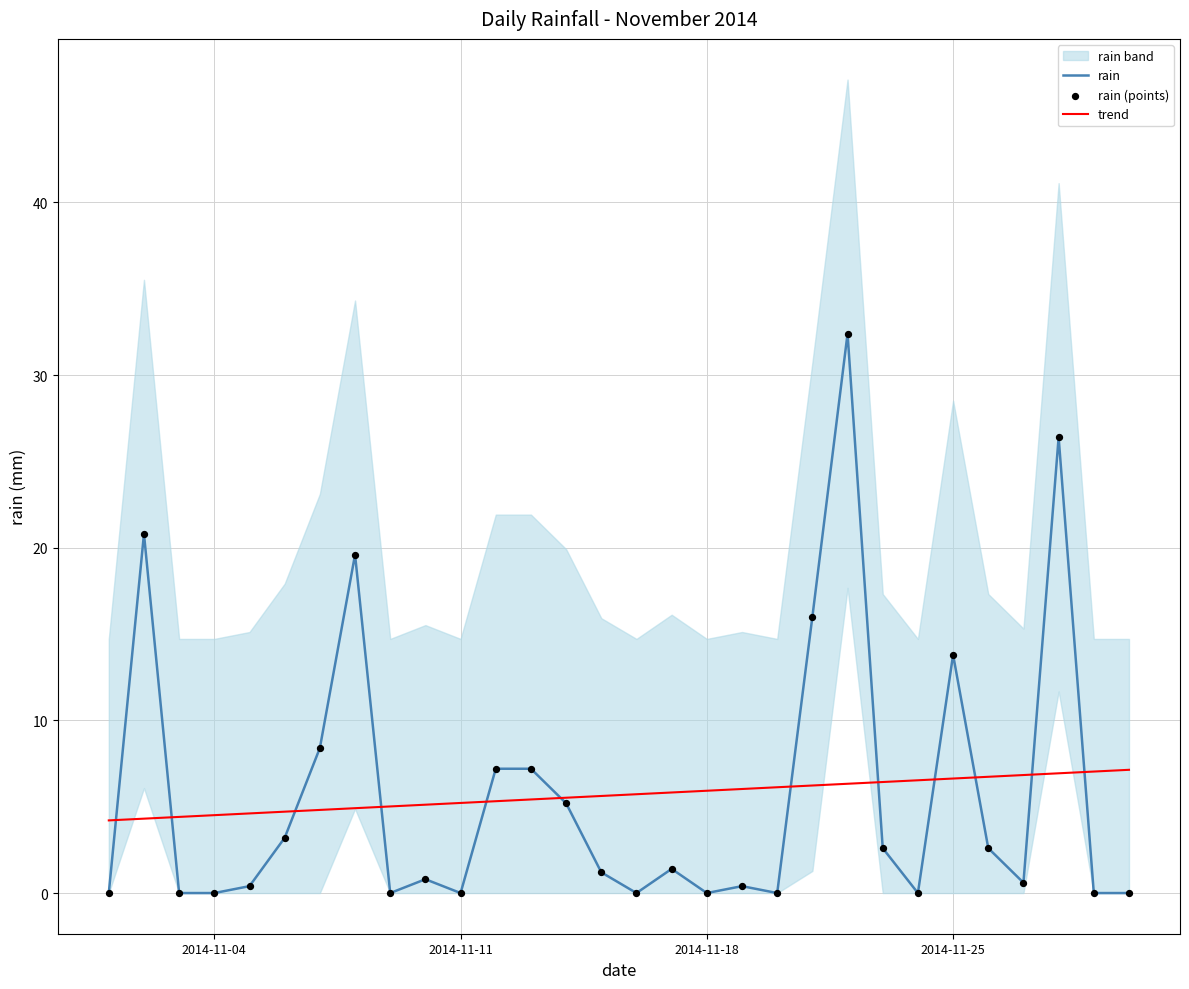

Is it true that rain equals 0.0 at 2014-11-04?

True